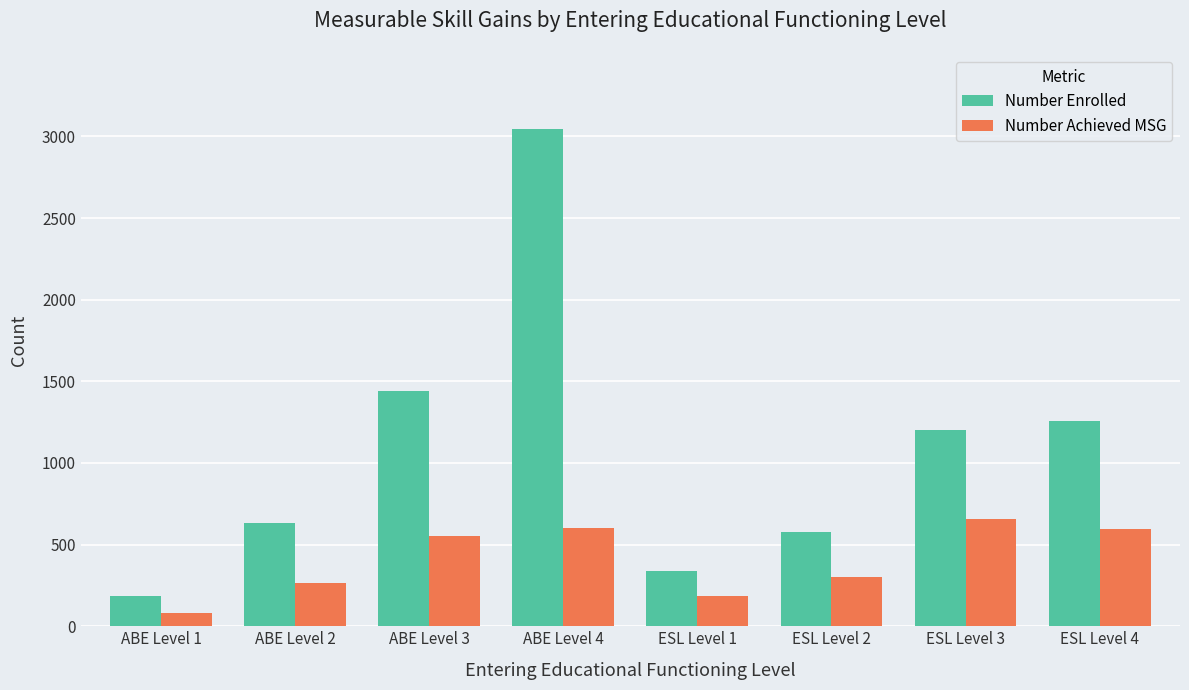

Are the bars horizontal?

No